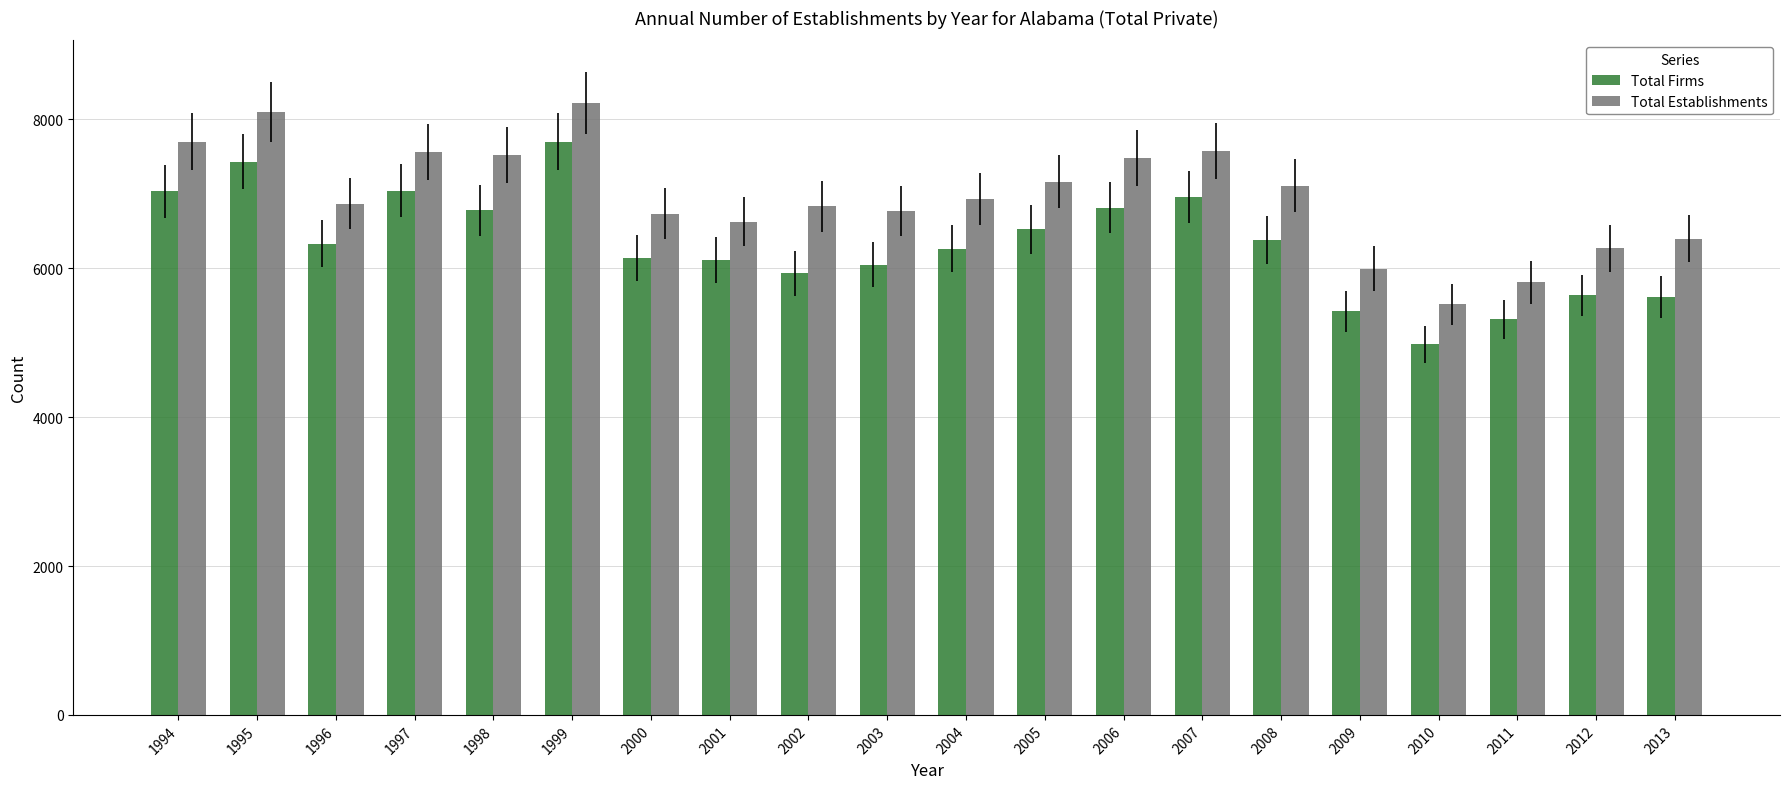

How many bars are there in total?

40